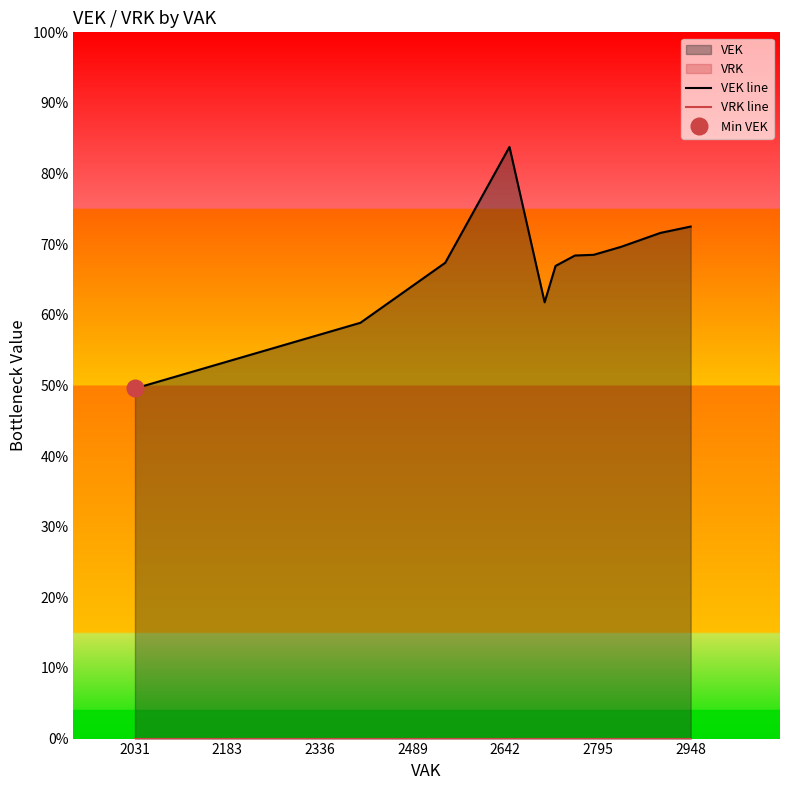

Rank the series by their average value, from lowest to highest.

VRK line, VEK line